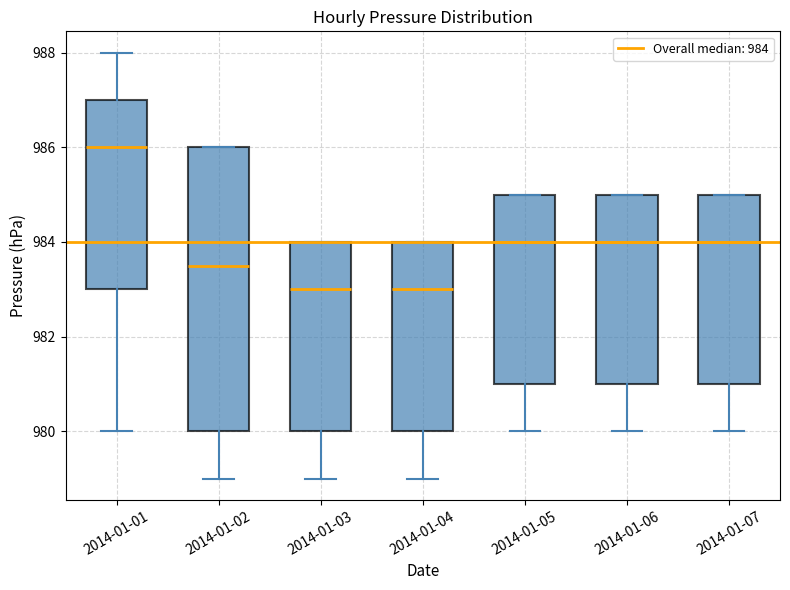

Reading left to right, transcribe this box plot: for each box, give where its median line is, the range the box spans, and where its two whiskers end, as read against the y-axis. The values are not printed on the chart, so give them approximately, as read against the axis.

2014-01-01: median 986.0, box 983.0 to 987.0, whiskers 980.0 to 988.0
2014-01-02: median 983.6, box 980.0 to 986.0, whiskers 979.0 to 986.0
2014-01-03: median 983.0, box 980.0 to 984.0, whiskers 979.0 to 984.0
2014-01-04: median 983.0, box 980.0 to 984.0, whiskers 979.0 to 984.0
2014-01-05: median 984.0, box 981.0 to 985.0, whiskers 980.0 to 985.0
2014-01-06: median 984.0, box 981.0 to 985.0, whiskers 980.0 to 985.0
2014-01-07: median 984.0, box 981.0 to 985.0, whiskers 980.0 to 985.0